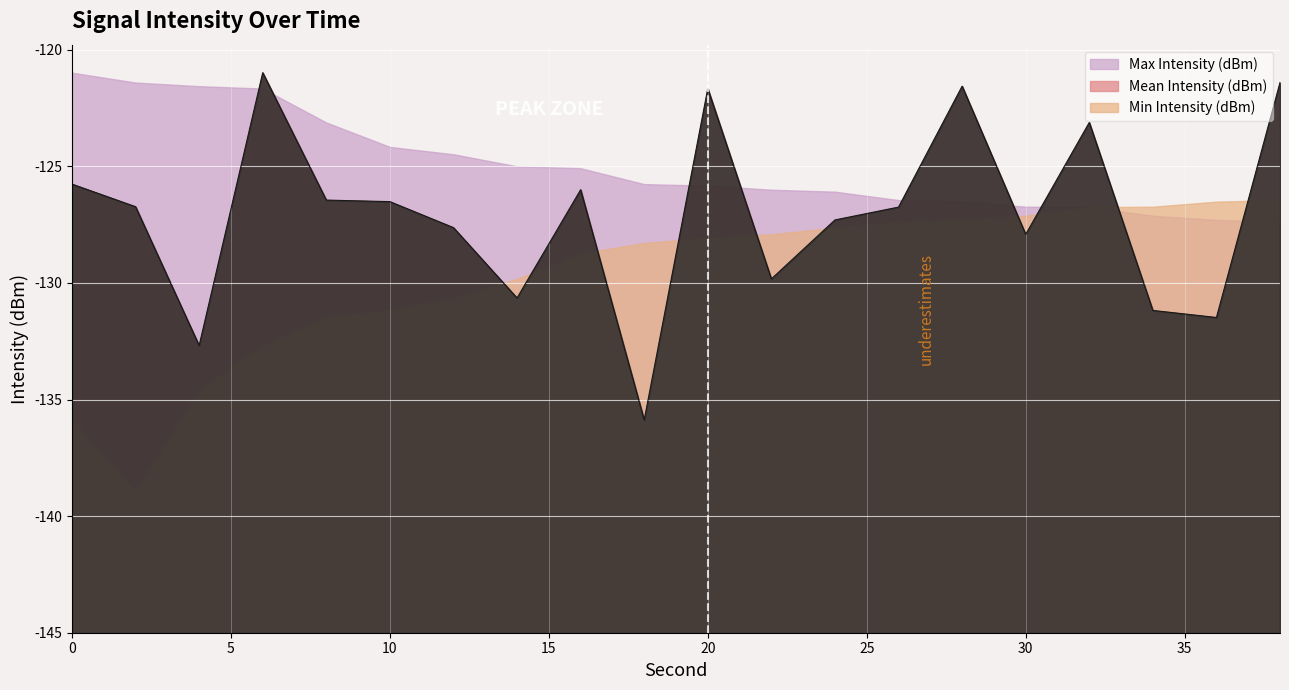

True or false: Mean Intensity (dBm) and Max Intensity (dBm) cross at least once.

True